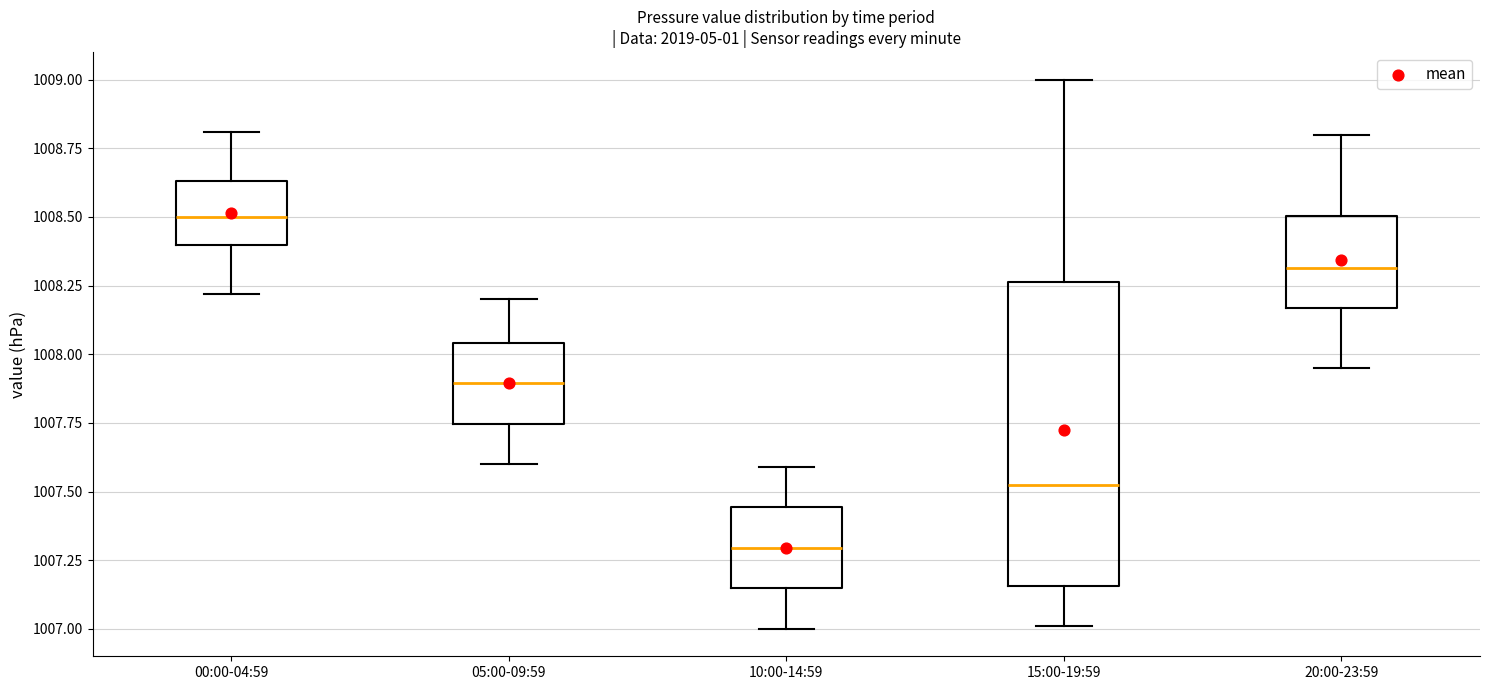

Reading left to right, read every box against the y-axis: the position of its median line, the range the box covers, and the ends of its whiskers. The values are not printed on the chart, so give them approximately, as read against the axis.

00:00-04:59: median 1008.50, box 1008.40 to 1008.65, whiskers 1008.20 to 1008.80
05:00-09:59: median 1007.90, box 1007.75 to 1008.05, whiskers 1007.60 to 1008.20
10:00-14:59: median 1007.30, box 1007.15 to 1007.45, whiskers 1007.00 to 1007.60
15:00-19:59: median 1007.55, box 1007.15 to 1008.25, whiskers 1007.00 to 1009.00
20:00-23:59: median 1008.30, box 1008.15 to 1008.50, whiskers 1007.95 to 1008.80